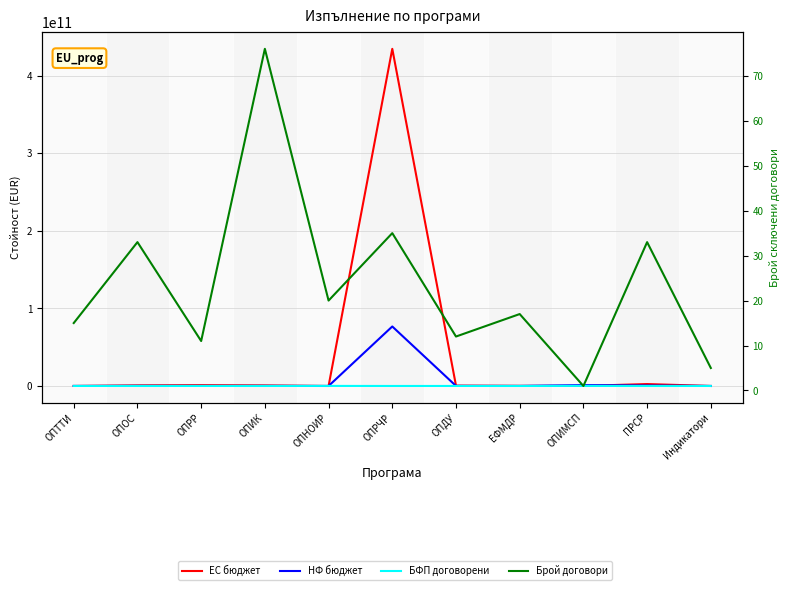

What are all the series names shown in the legend?

Финансиране от ЕС (бюджет), Финансиране от НФ (бюджет), БФП (договорени), Брой сключени договори